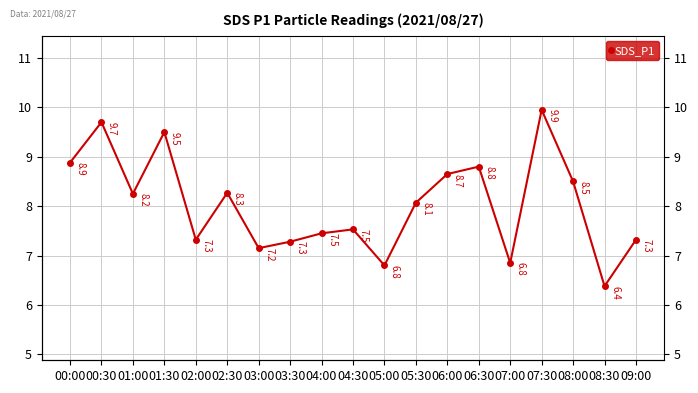

What is the change in value from 03:00 to 05:30?

+0.9